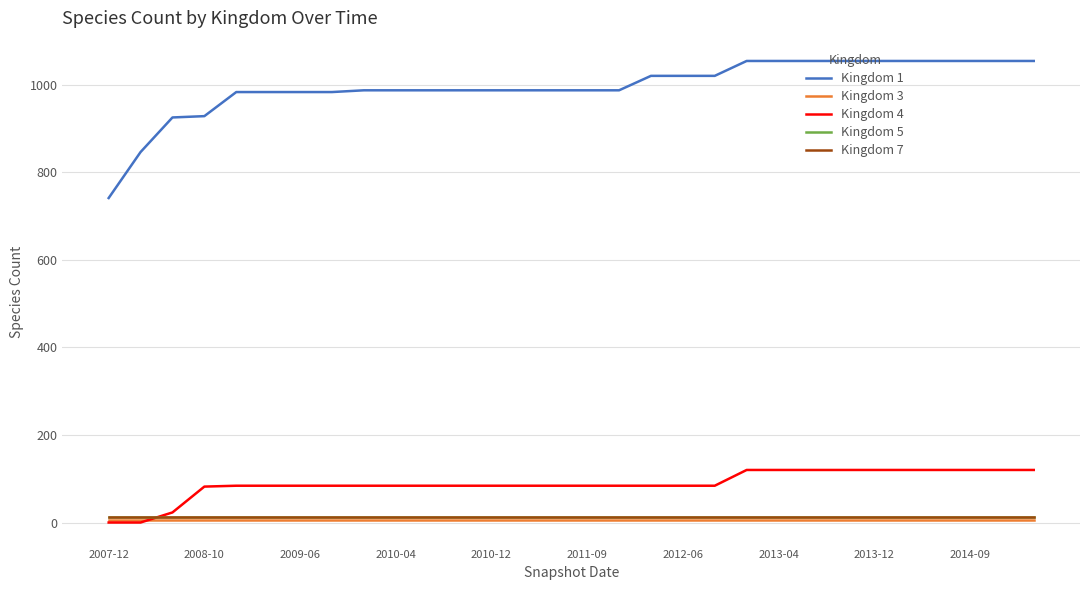

What is the difference between the second highest and minimum values in the Kingdom 4 series?

120